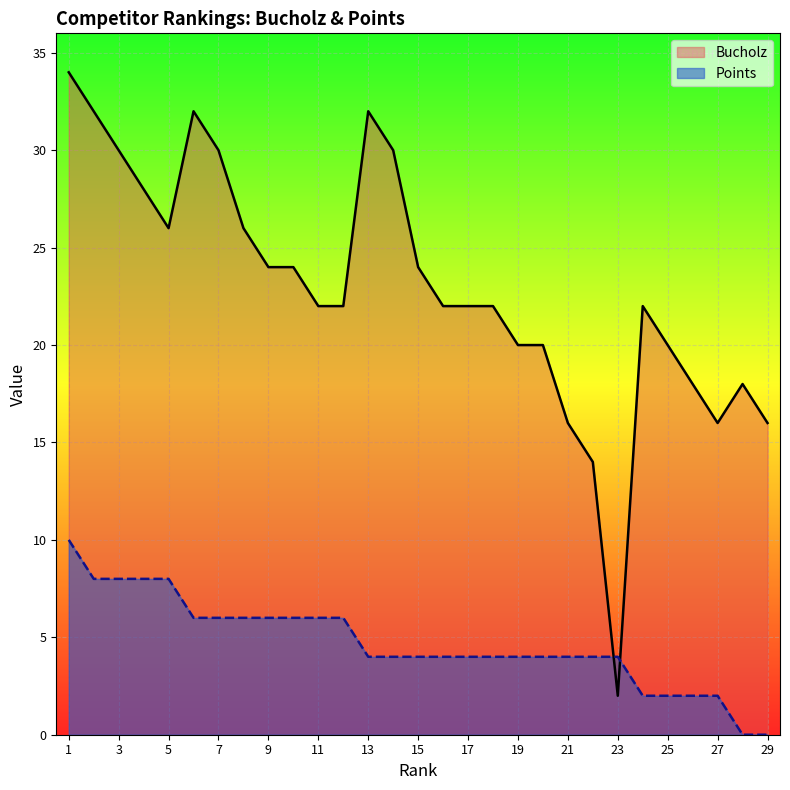

What are all the series names shown in the legend?

Bucholz, Points